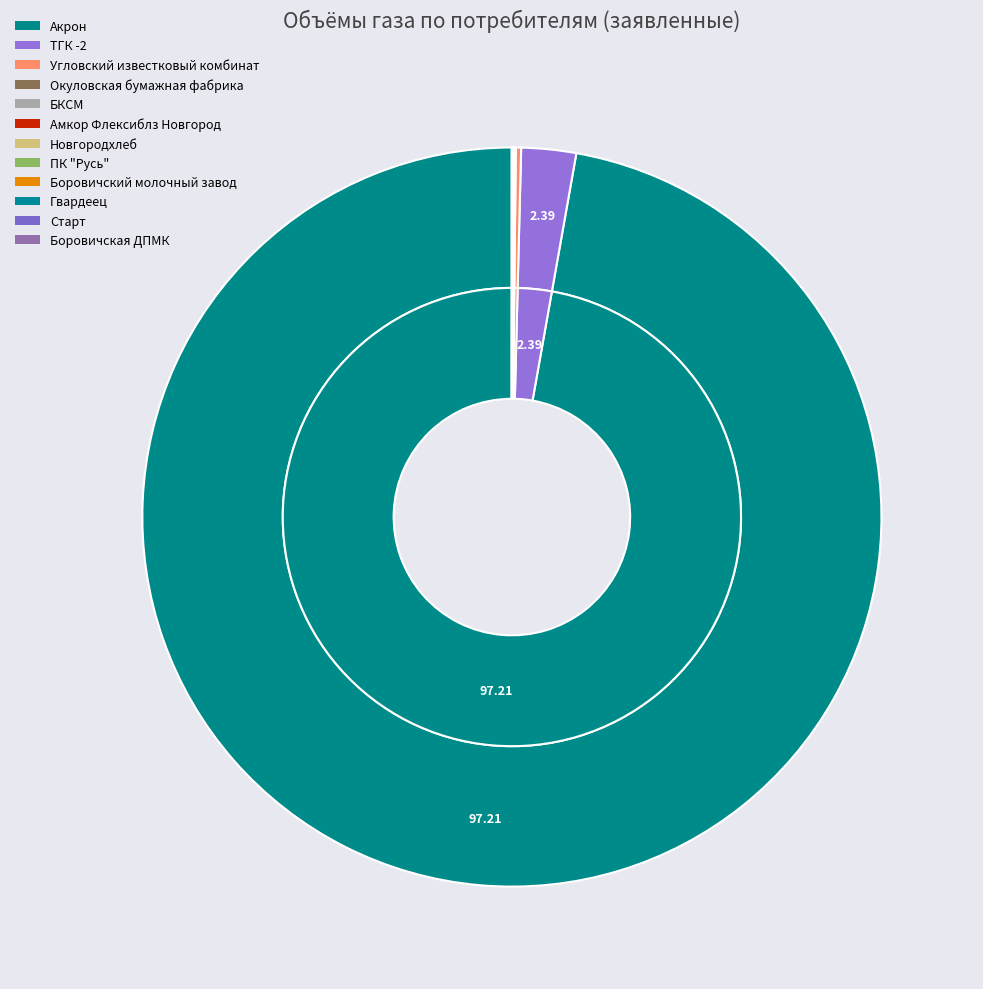

How many slices are in this pie chart?

12